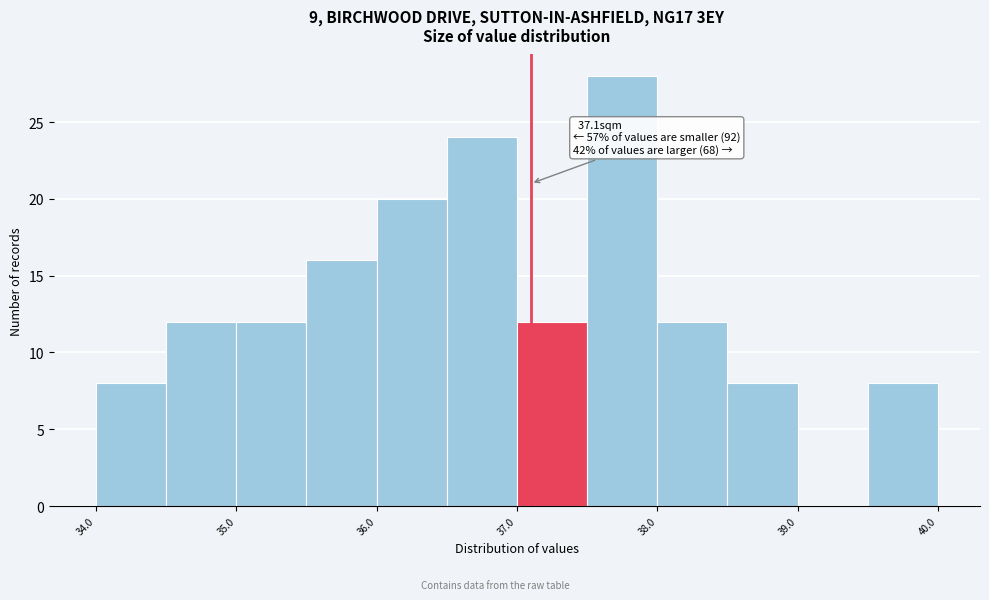

Over which range of the x-axis is the bar tallest?

37.5 to 38.0